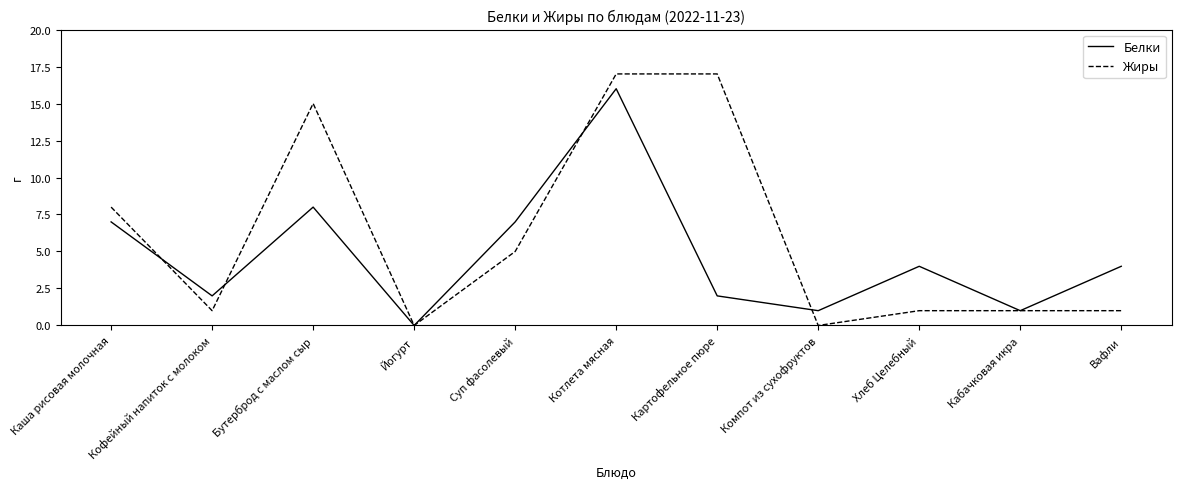

Reading left to right, transcribe all the data shown in this chart.

Белки: 7	2	8	0	7	16	2	1	4	1	4
Жиры: 8	1	15	0	5	17	17	0	1	1	1